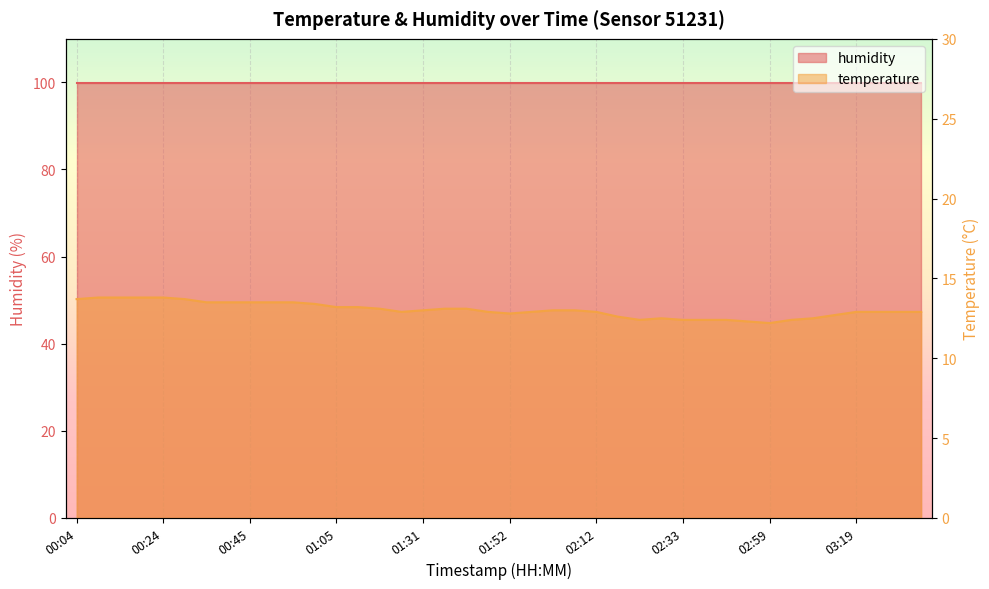

At which label is the value closest to 13?

01:31